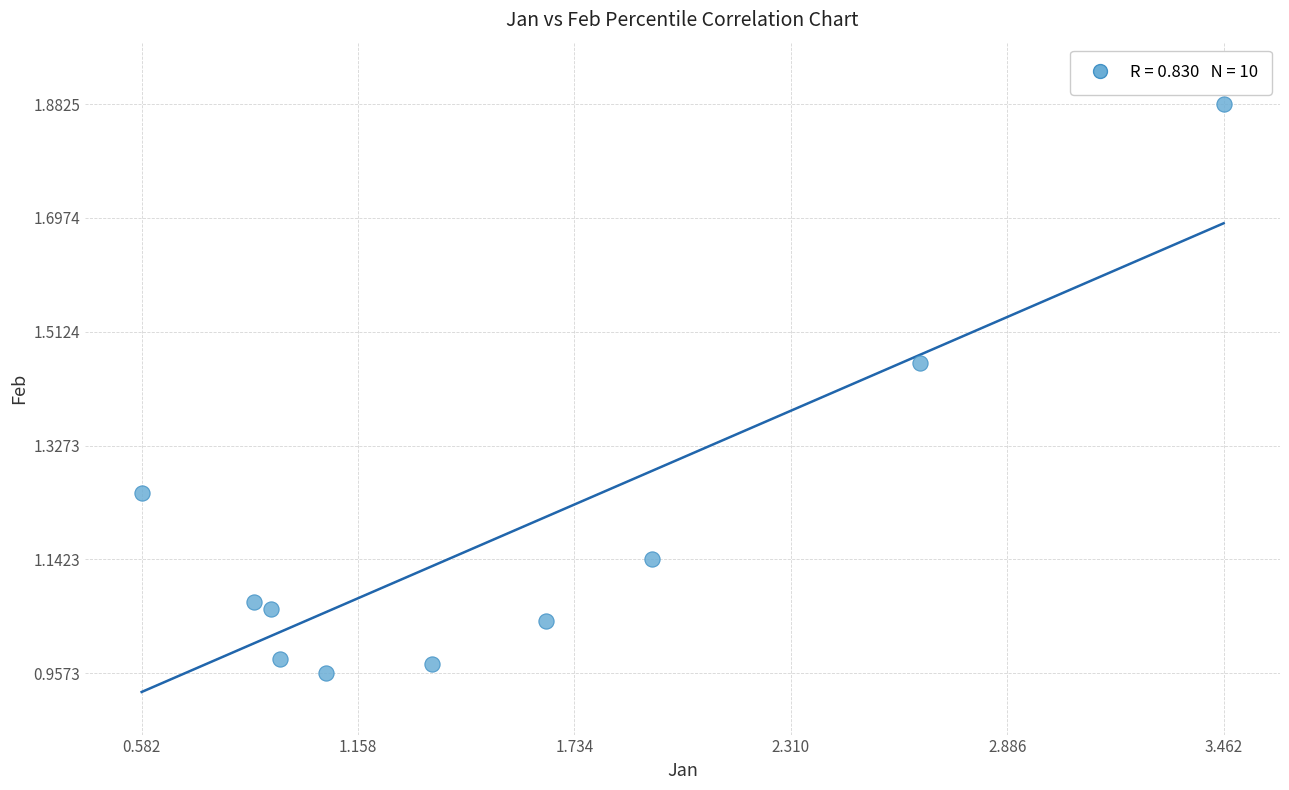

What is the range of X values (max minus min)?

2.9